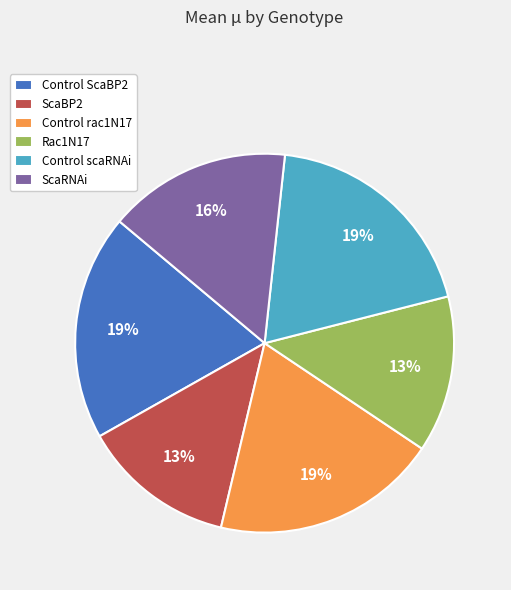

The Control rac1N17 slice represents 34% of the pie. True or false?

False